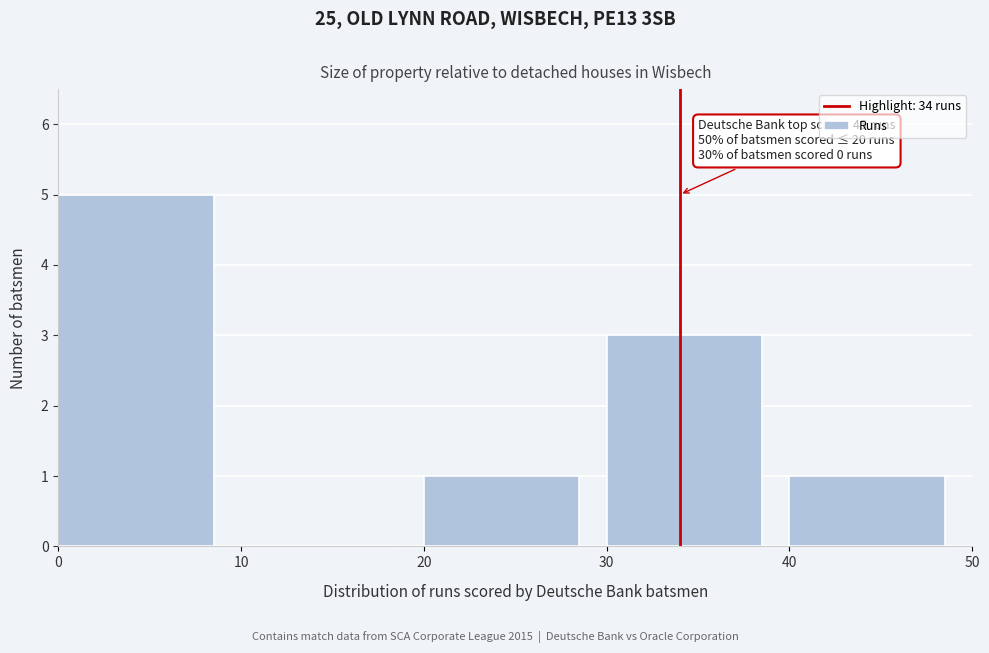

Over which range of the x-axis is the bar tallest?

0 to 10